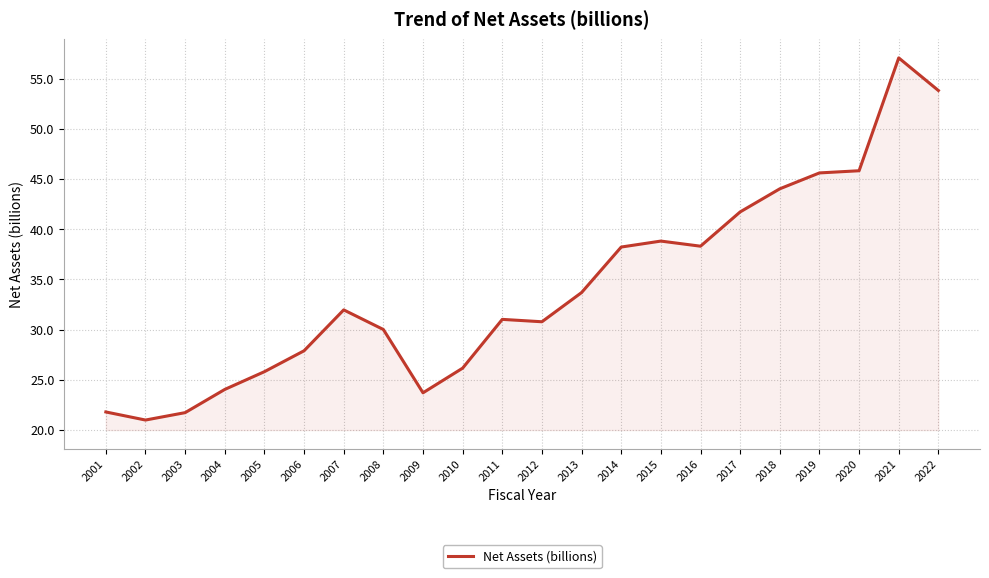

What is the difference between the maximum and minimum values?

36.1